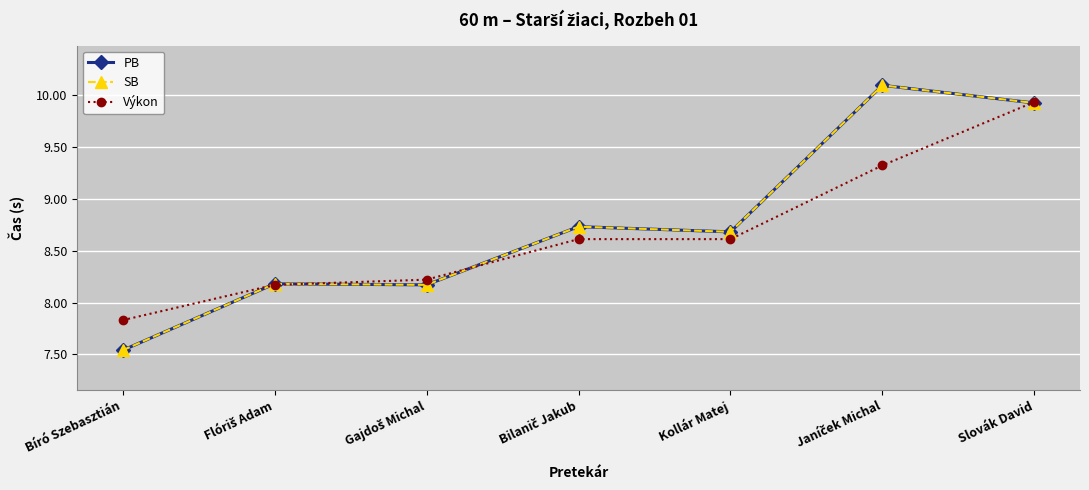

After their last crossing, which series has the higher values: Výkon or SB?

Výkon